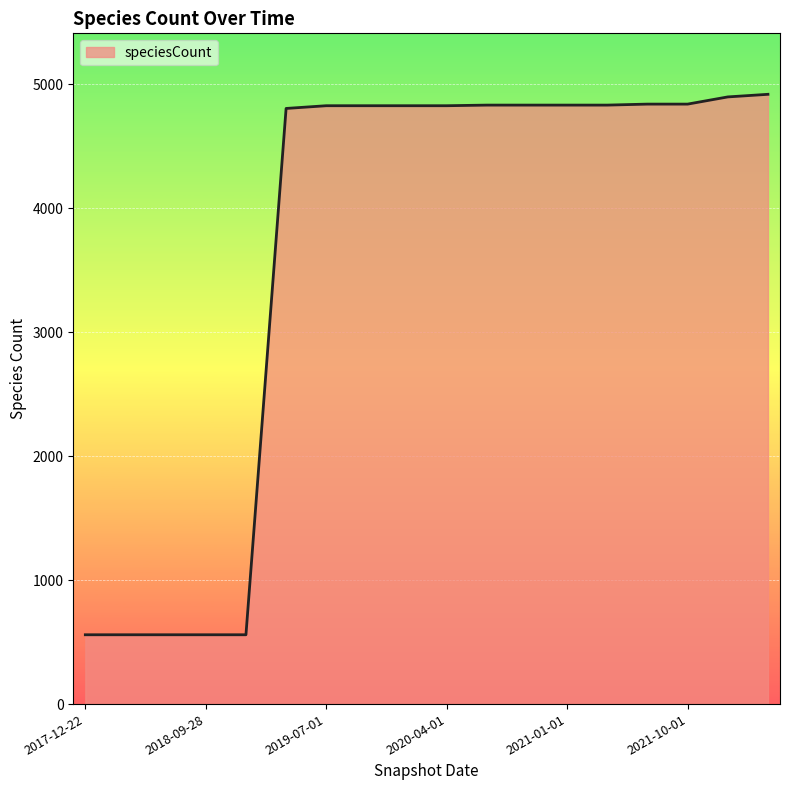

What is the greatest value displayed?

4917